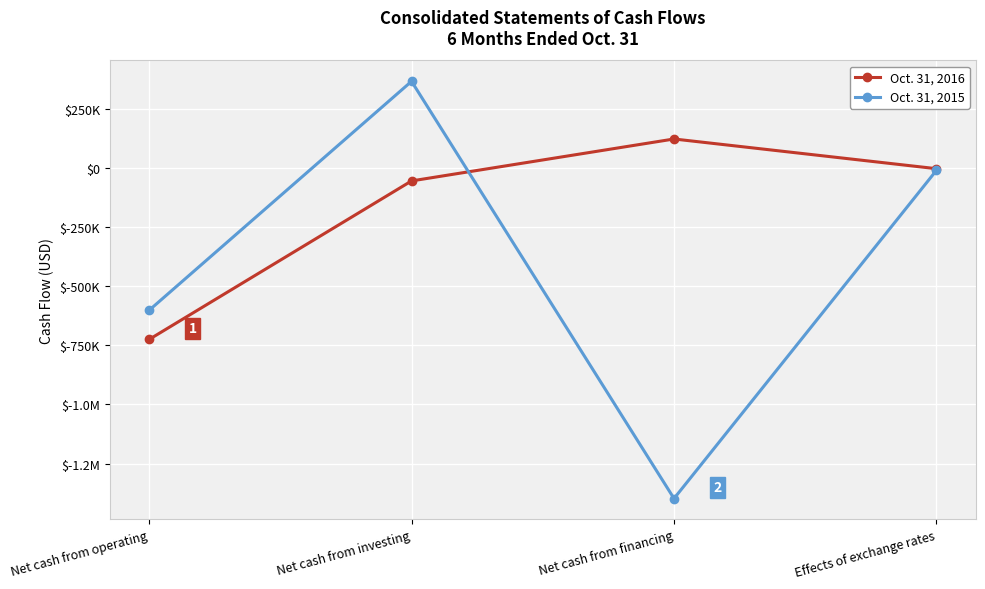

Is this an area chart (filled region under the line)?

No